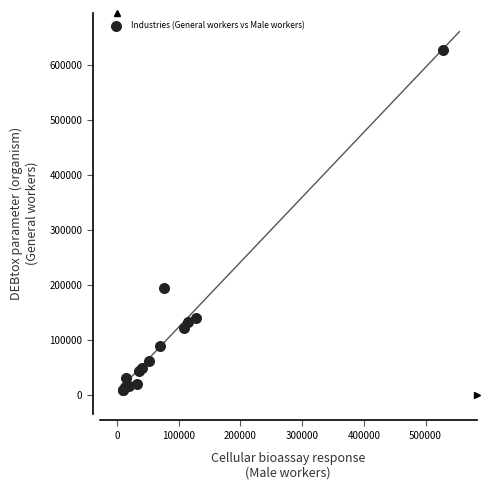

What Y value in the scatter plot is closest to 317758?

194298